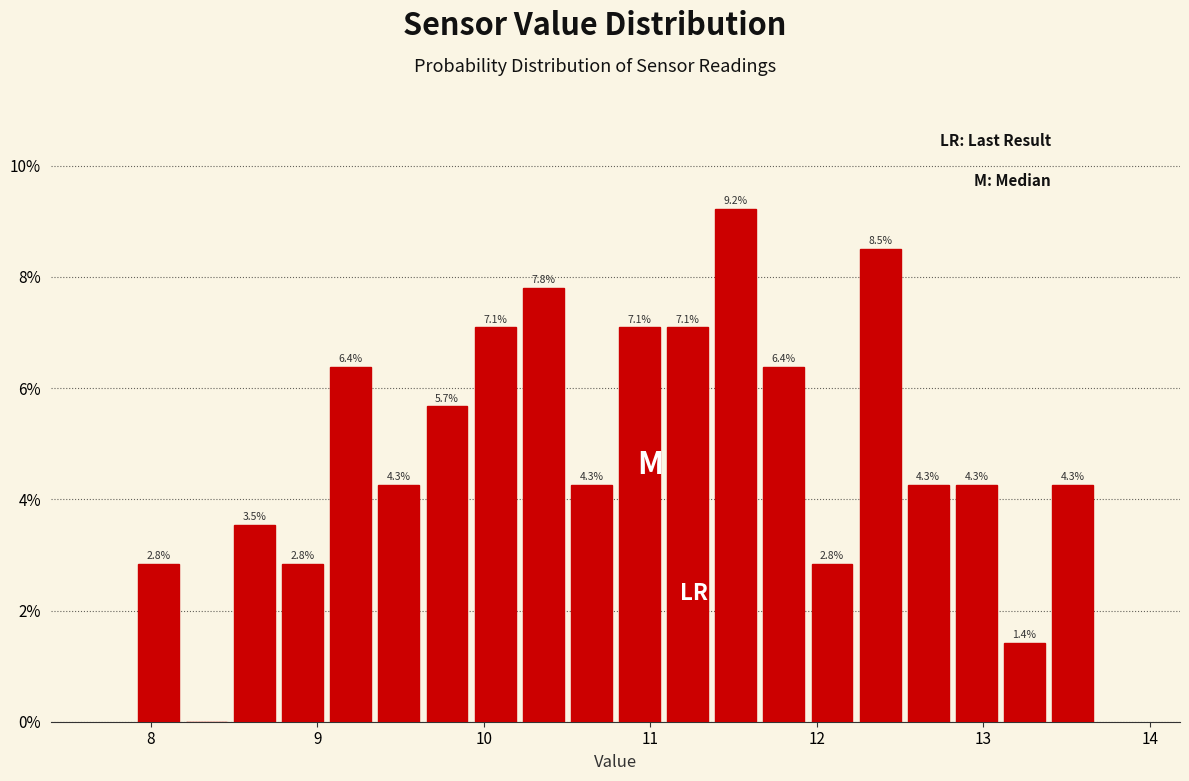

Read against the x-axis, roughly where is the centre of the tallest bar?

11.5